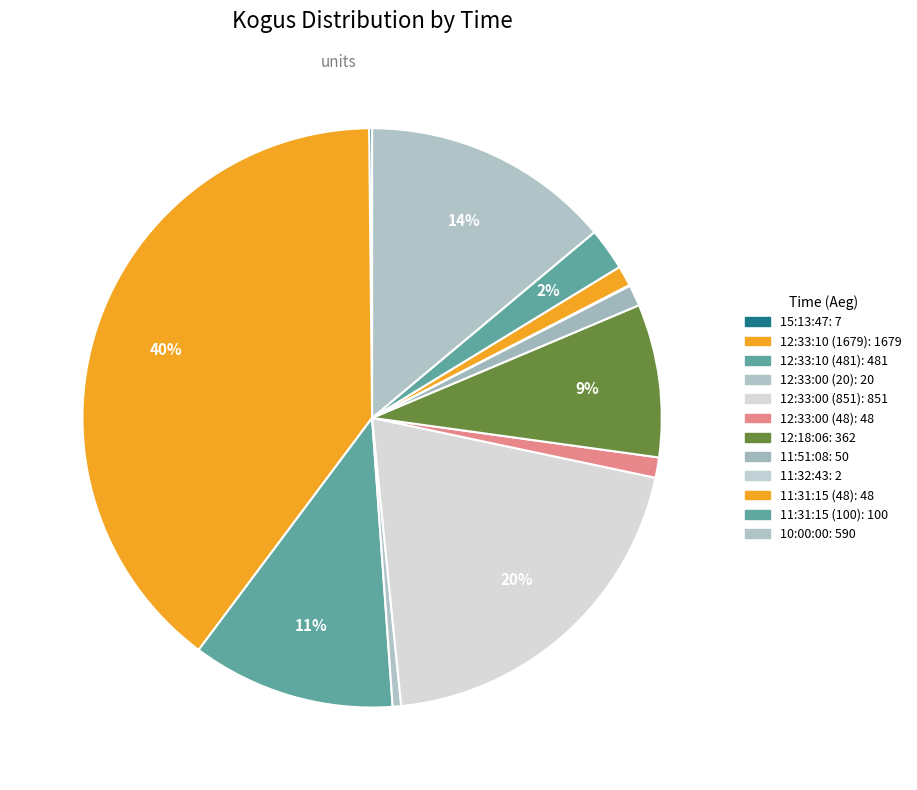

To the nearest percent, what percentage of the pie is 12:33:00 (851)?

20%